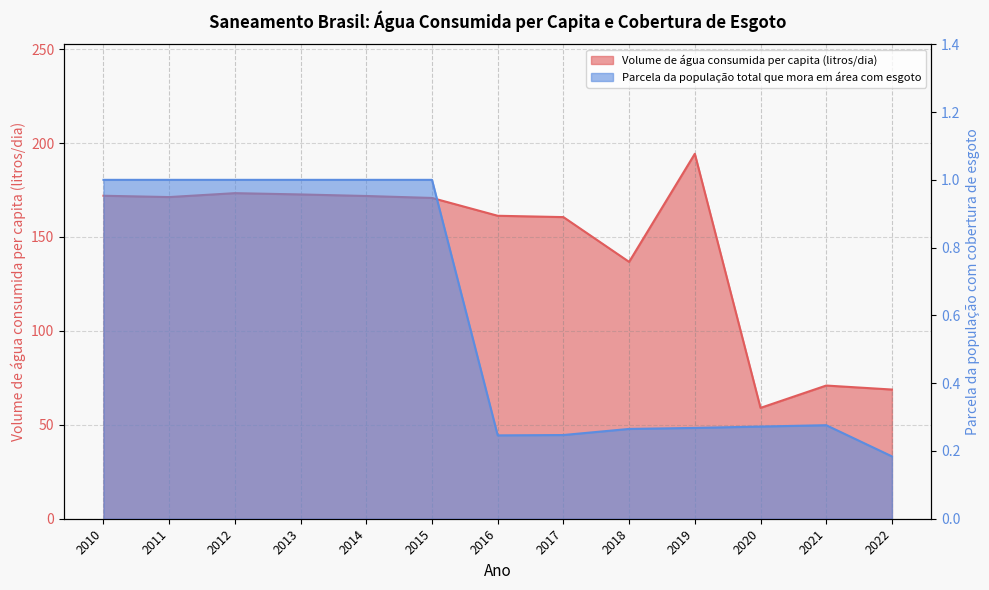

What is the difference between the highest and lowest values at 2018?

136.5